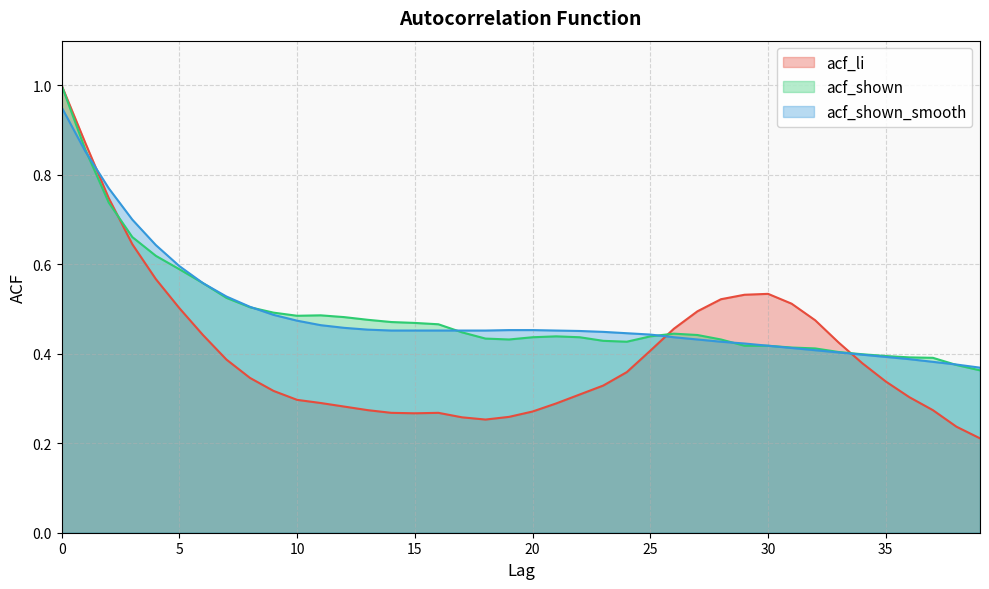

What is the highest value of the acf_li series?

1.0